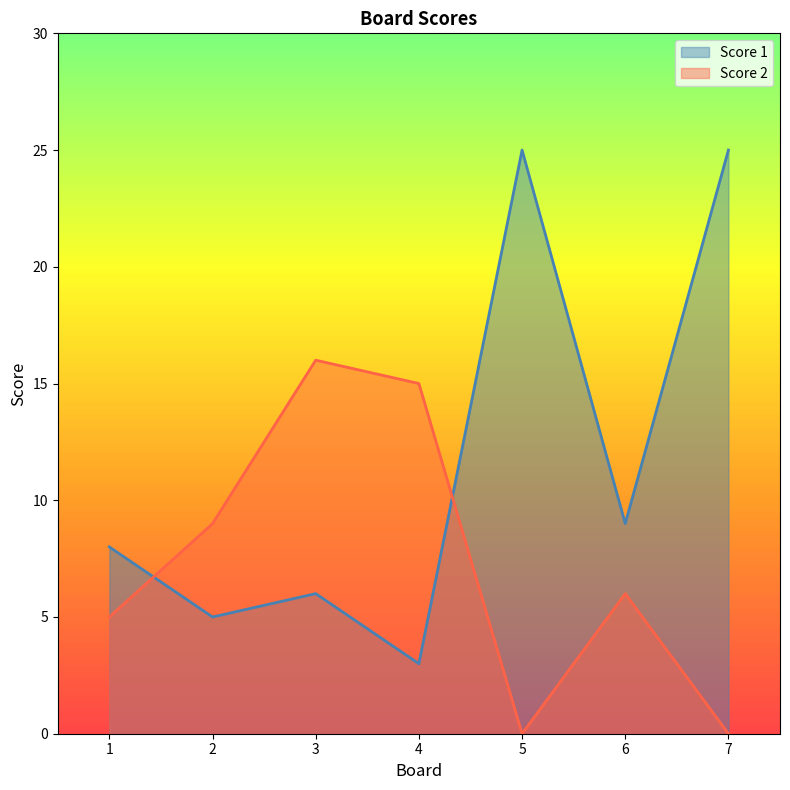

How many values in the Score 1 series are below 8?

3